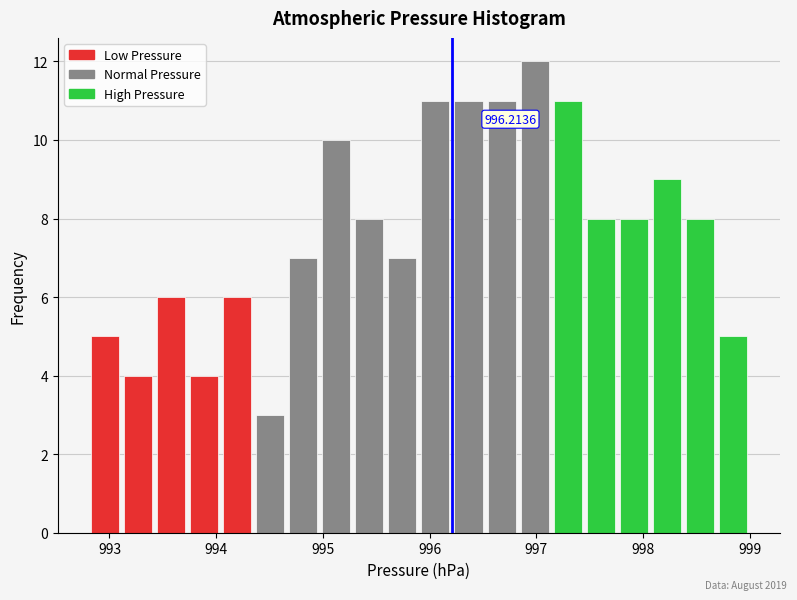

Around what value on the x-axis is the tallest bar? Give the approximate position of its centre, as read against the axis.

997.0